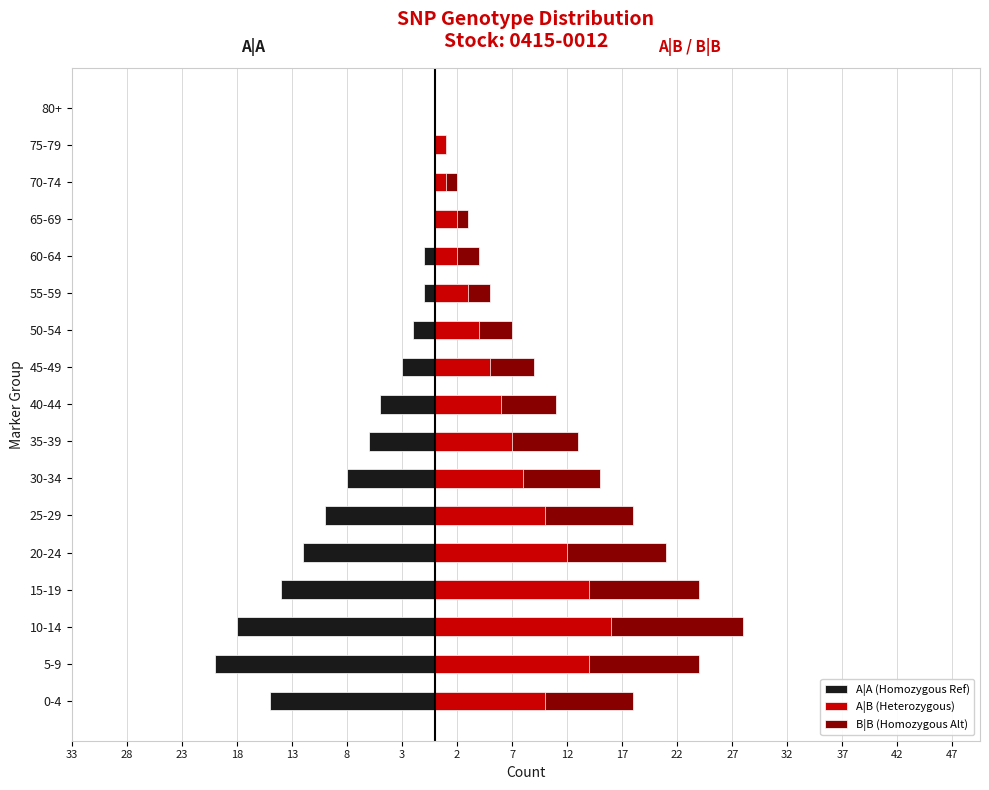

Between 5-9 and 80+, which series saw the biggest shift?

B|B (Homozygous Alt)